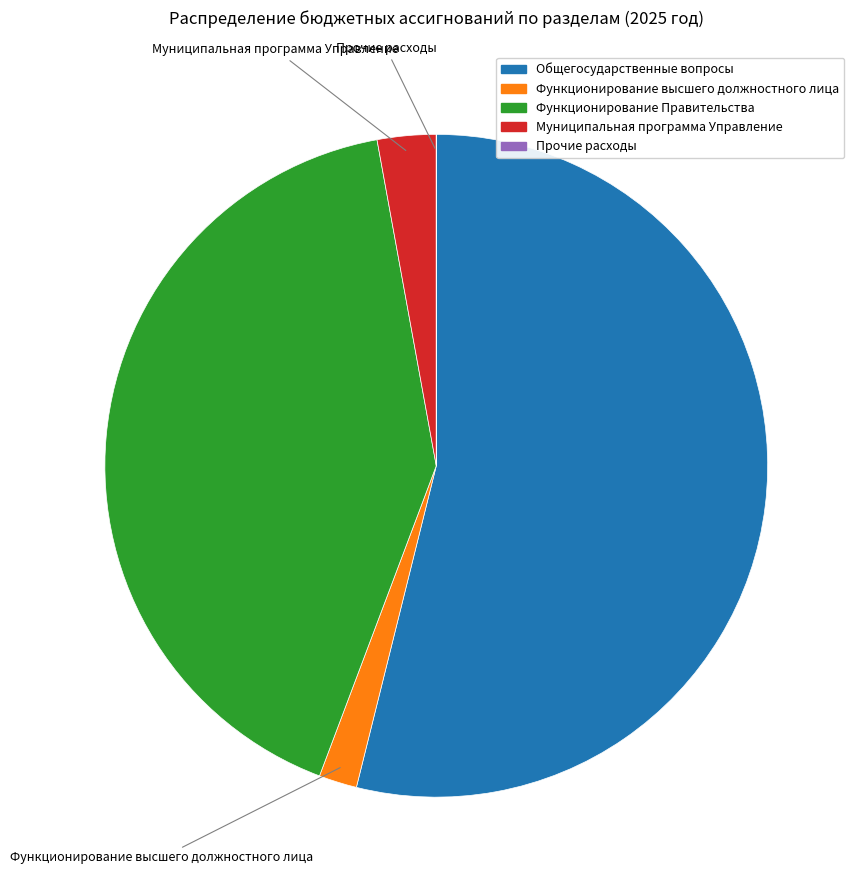

Does any single category account for the majority?

Yes